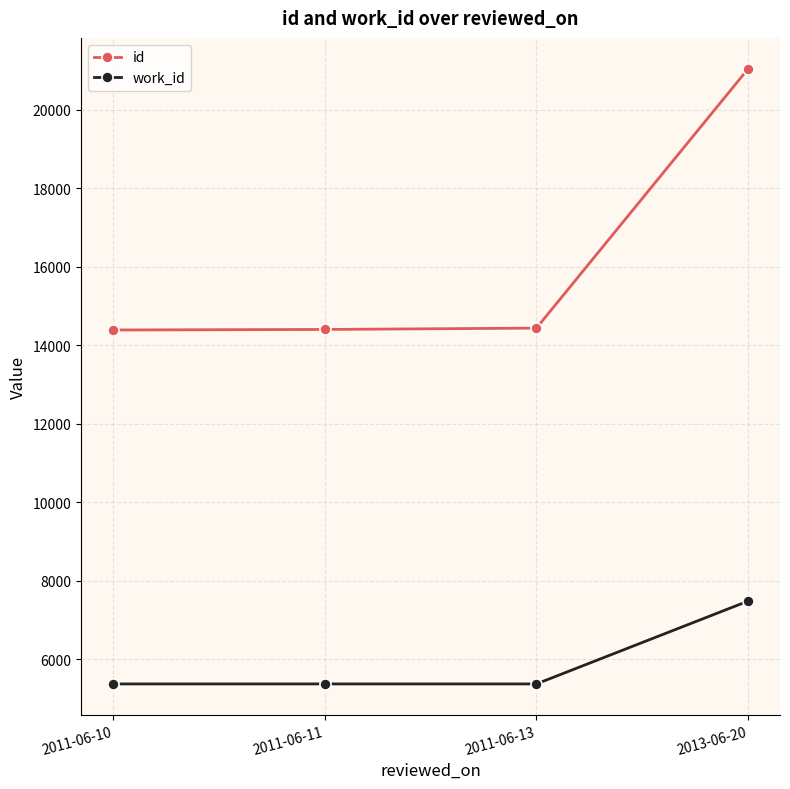

What is the difference between the highest and lowest values at 2011-06-10?

9022